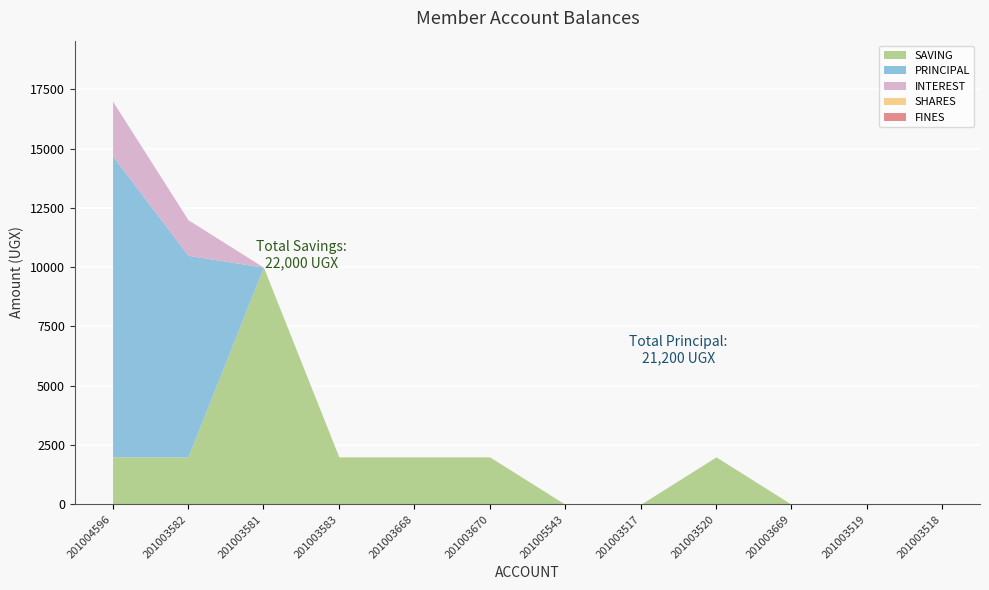

Rank the series by their maximum value, from lowest to highest.

SHARES, FINES, INTEREST, SAVING, PRINCIPAL